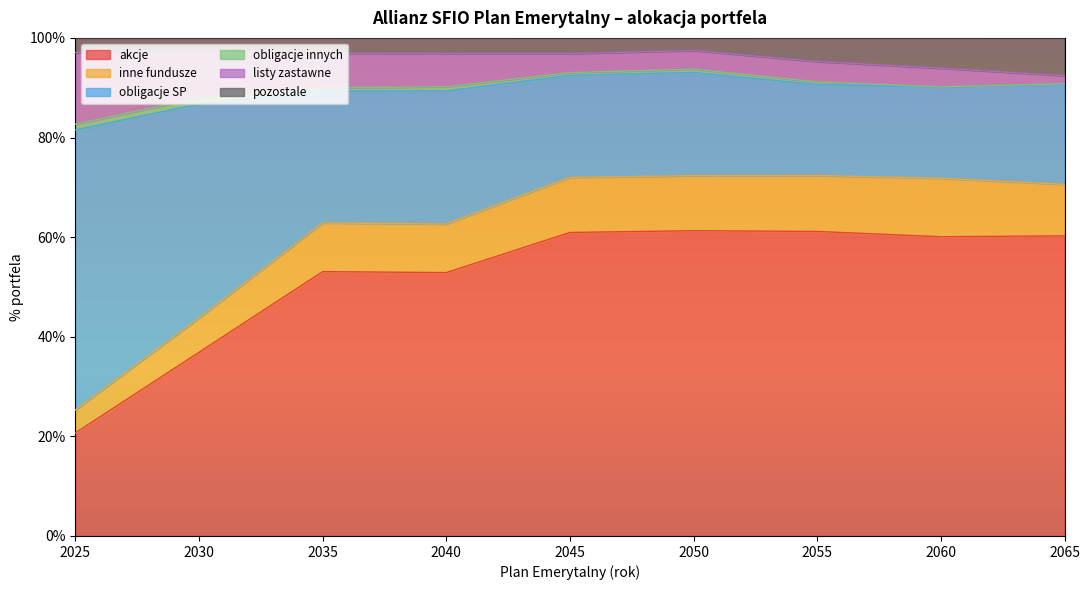

True or false: pozostale has a value of 1.5 at 2025.

False